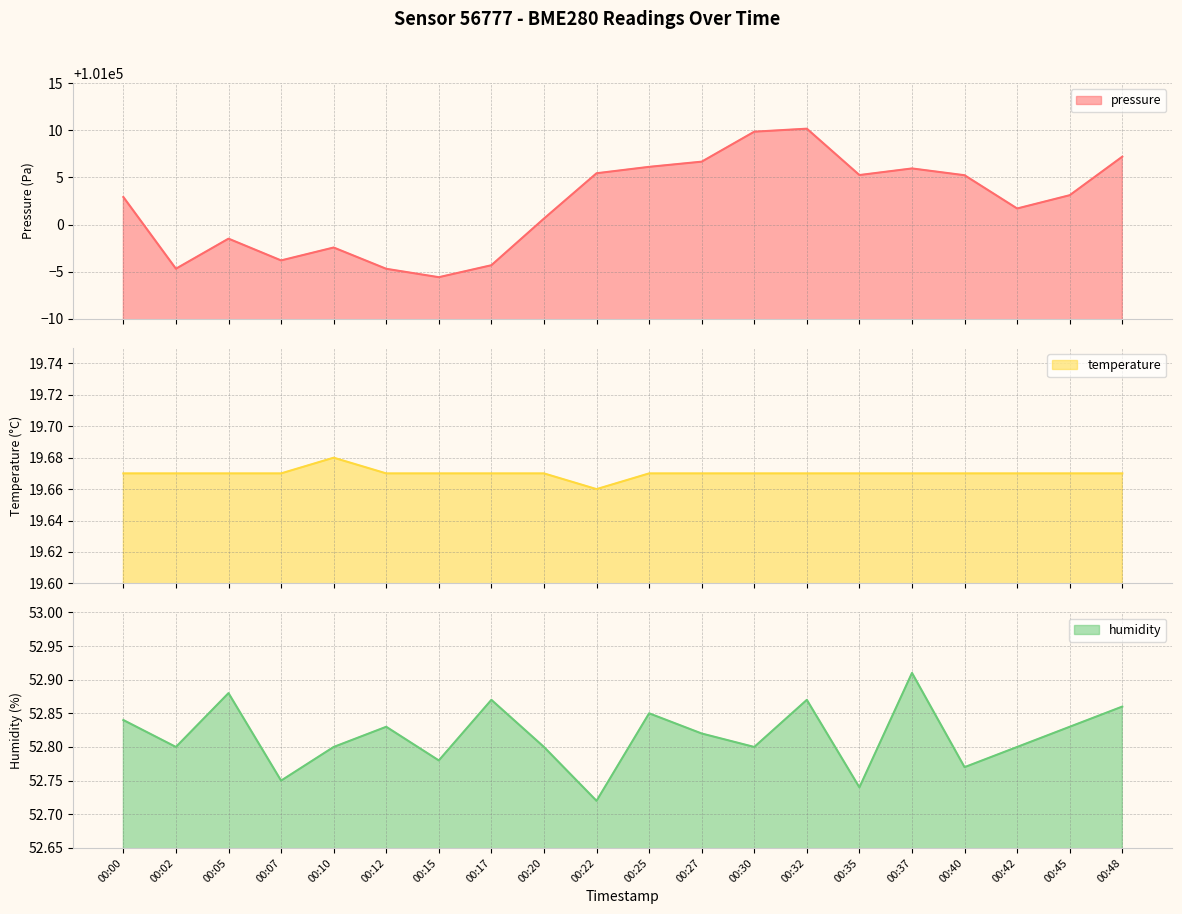

Which series has the largest range (max minus min)?

pressure